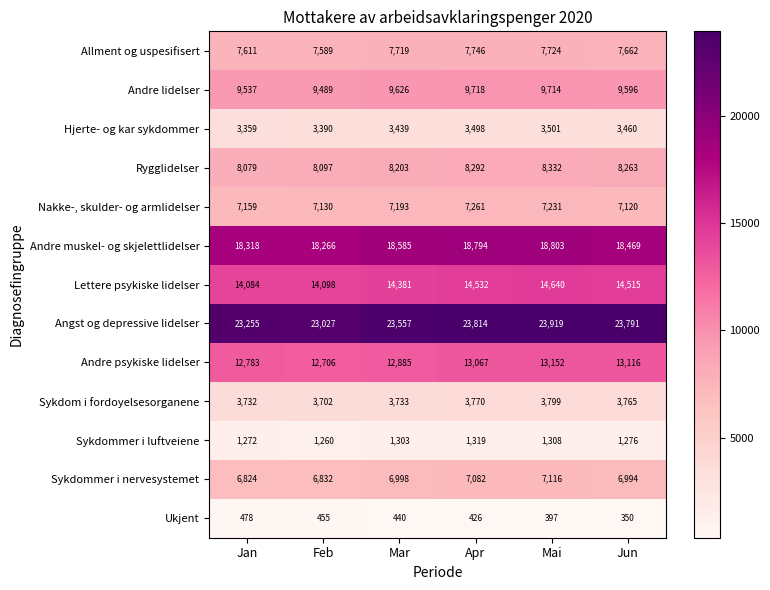

At how many categories does at least one series exceed 16819?

6